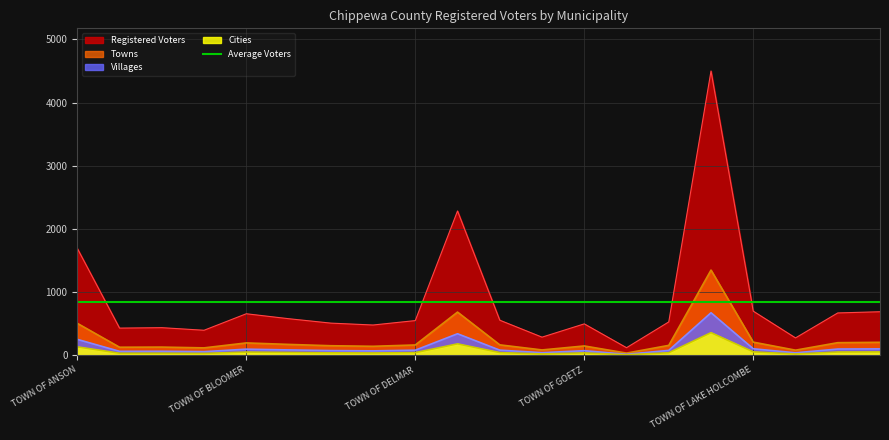

At which category does the chart reach its peak across all series?

TOWN OF LAFAYETTE